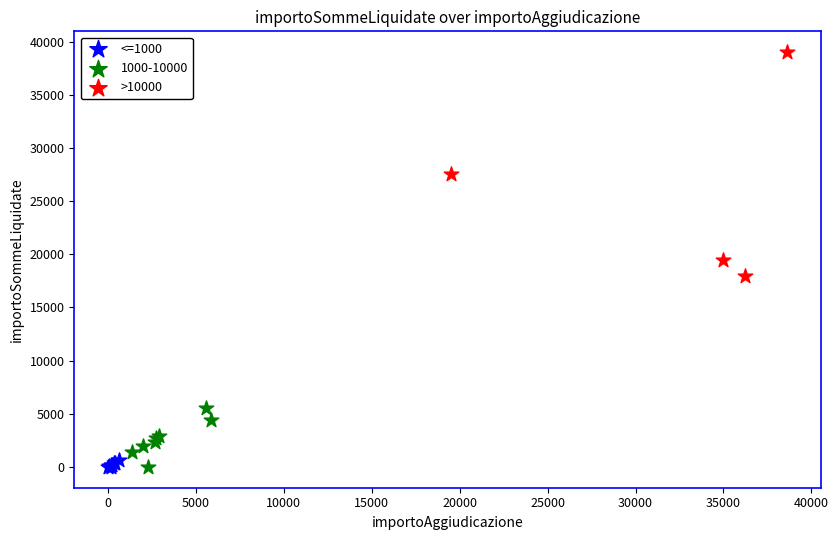

Which series contains the highest Y value?

>10000